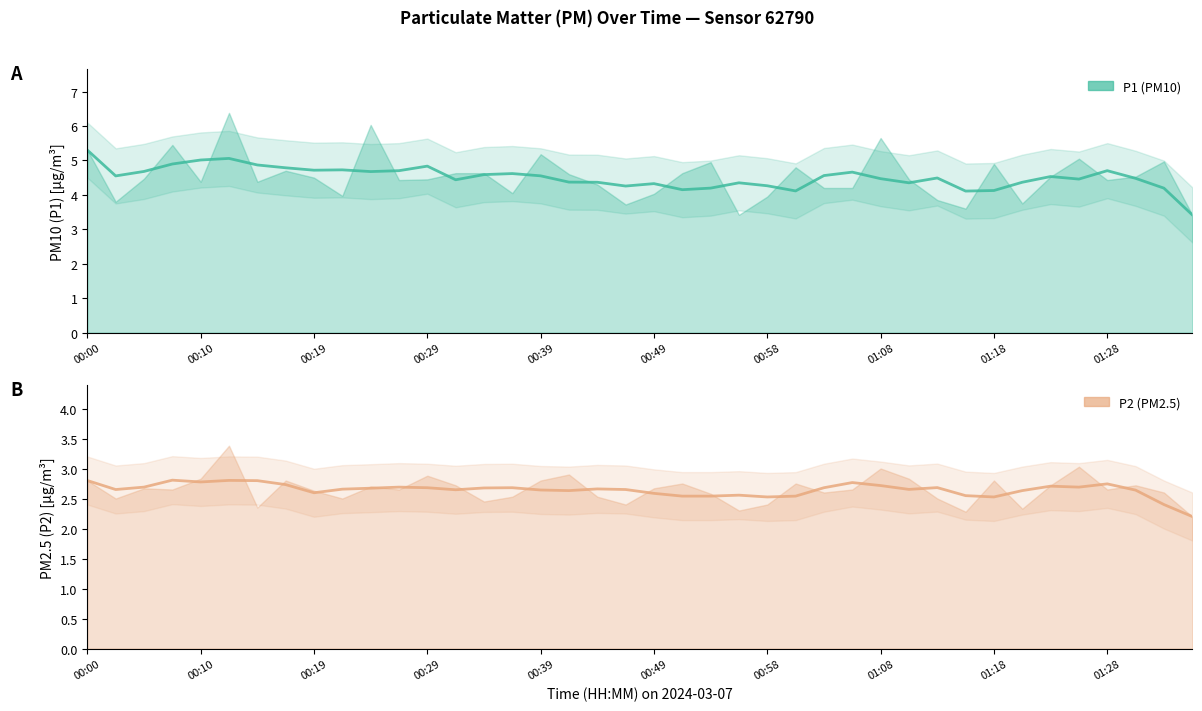

The P2 smoothed series shows 2.8 at 00:00. True or false?

True